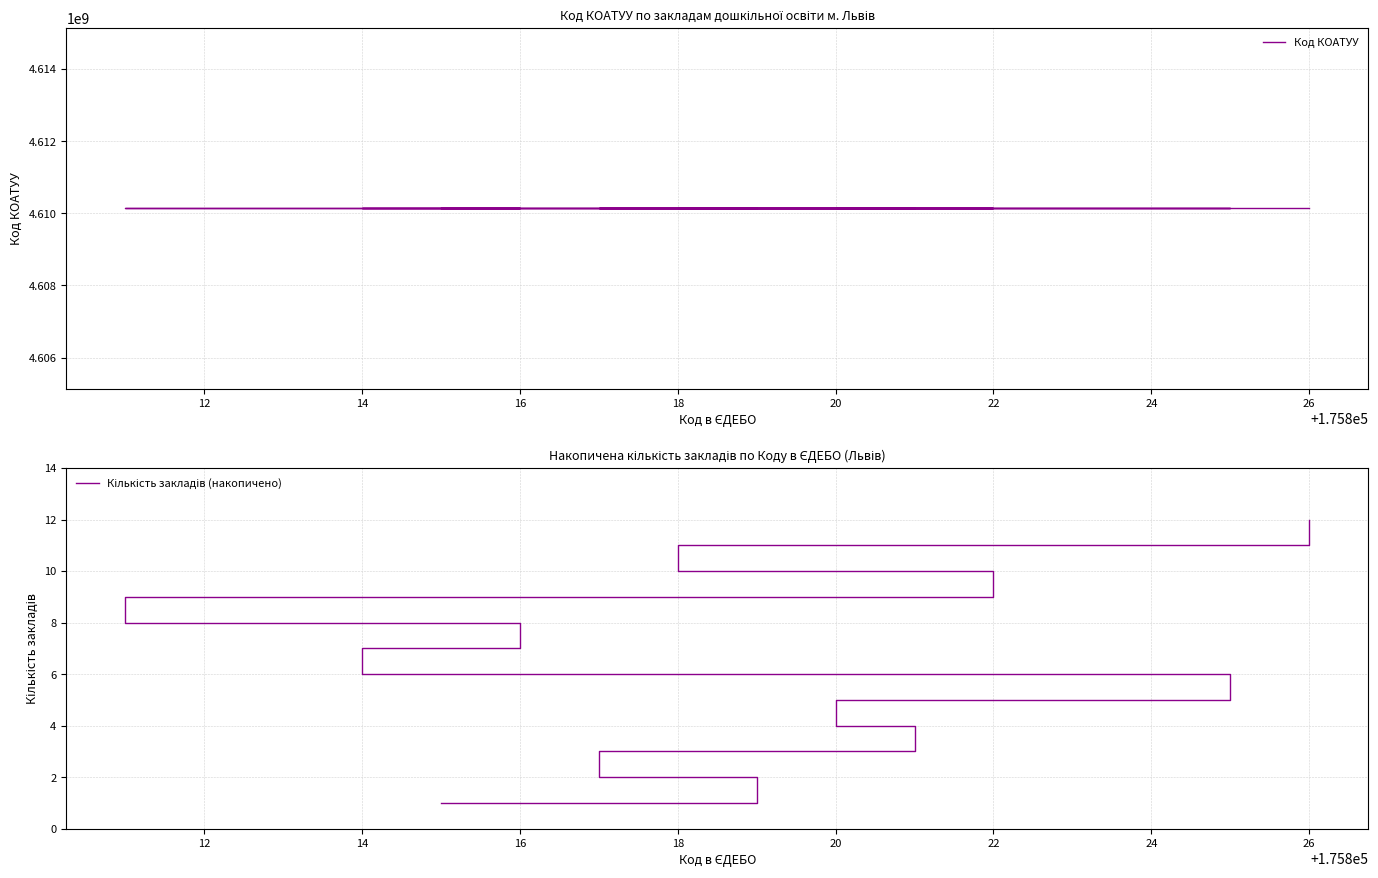

What is the difference between the second highest and minimum values in the Кількість закладів (накопичено) series?

10